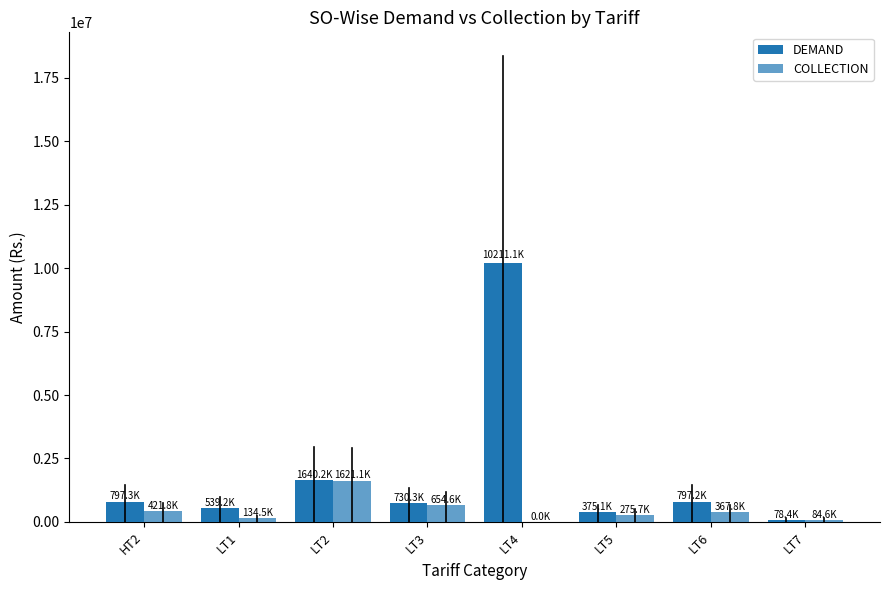

Between HT2 and LT3, which series saw the biggest shift?

COLLECTION